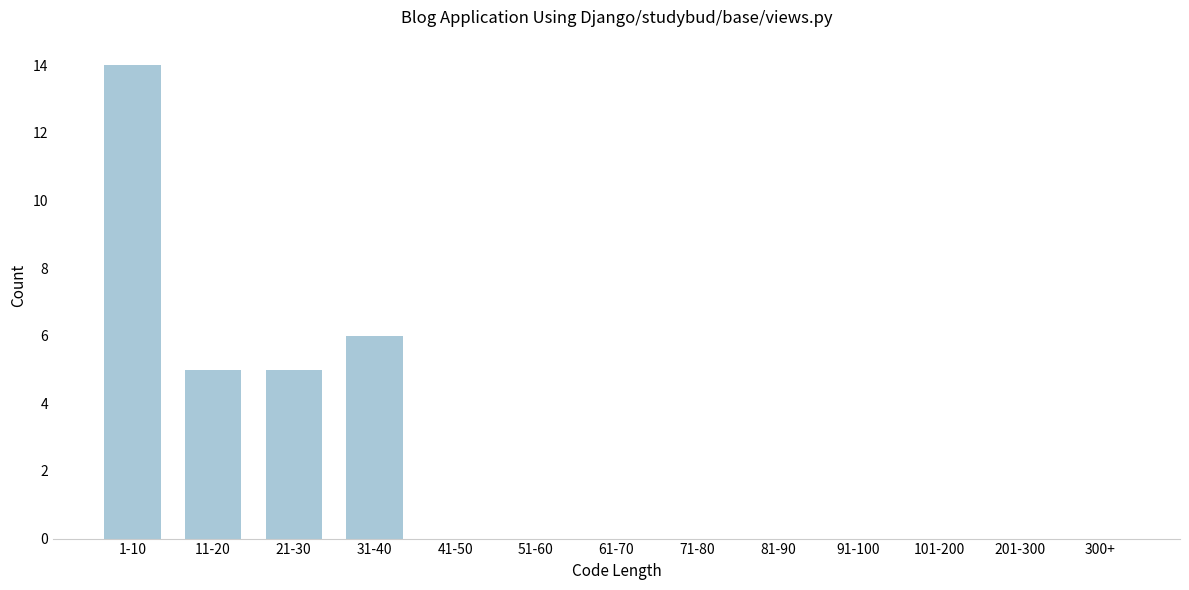

Reading left to right, what are all the values shown in this chart?

1-10=14	11-20=5	21-30=5	31-40=6	41-50=0	51-60=0	61-70=0	71-80=0	81-90=0	91-100=0	101-200=0	201-300=0	300+=0